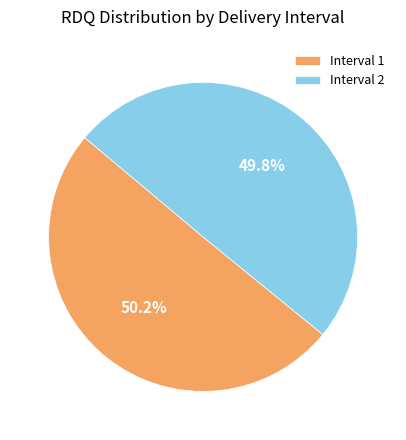

What percentage do Interval 1 and Interval 2 together represent?

100.0%